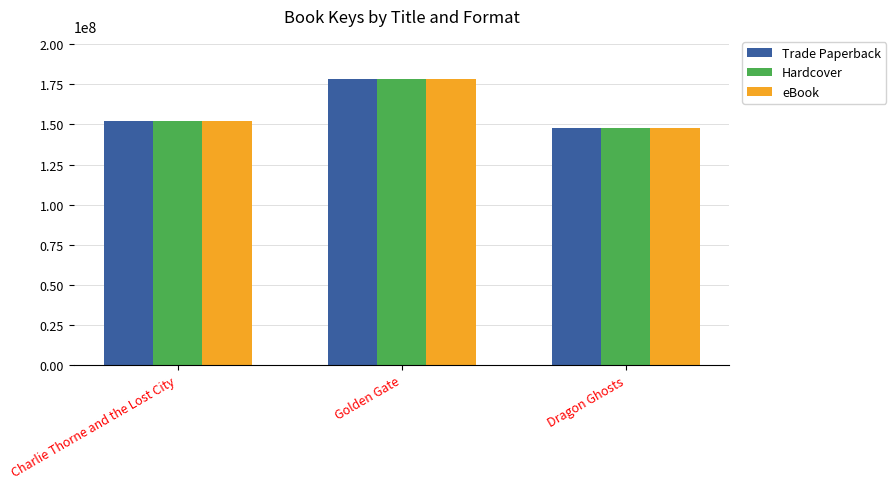

How many distinct data groups are displayed?

3